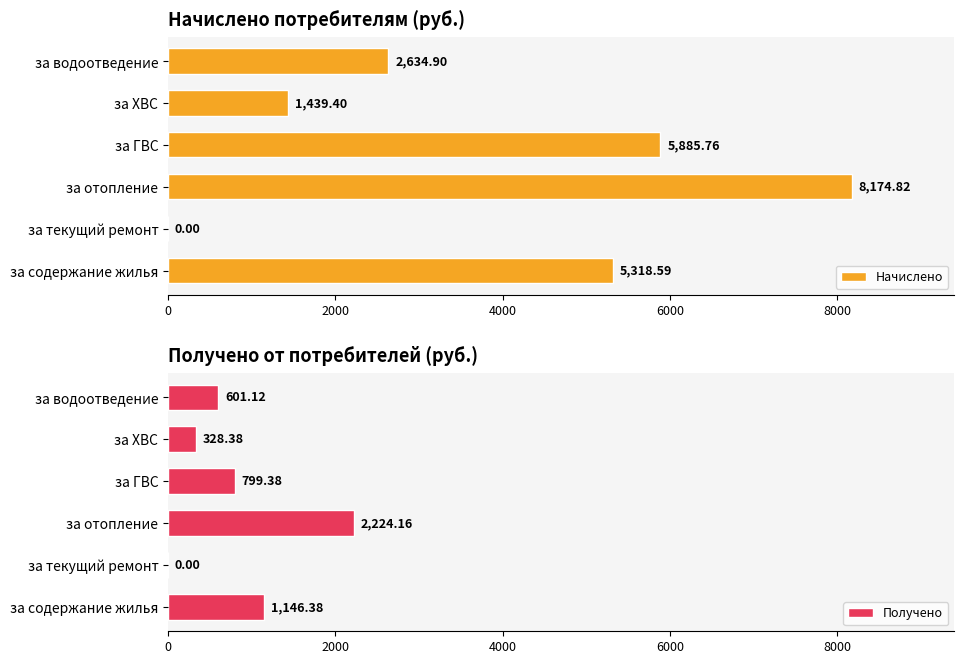

Which series has the widest spread of values?

Начислено